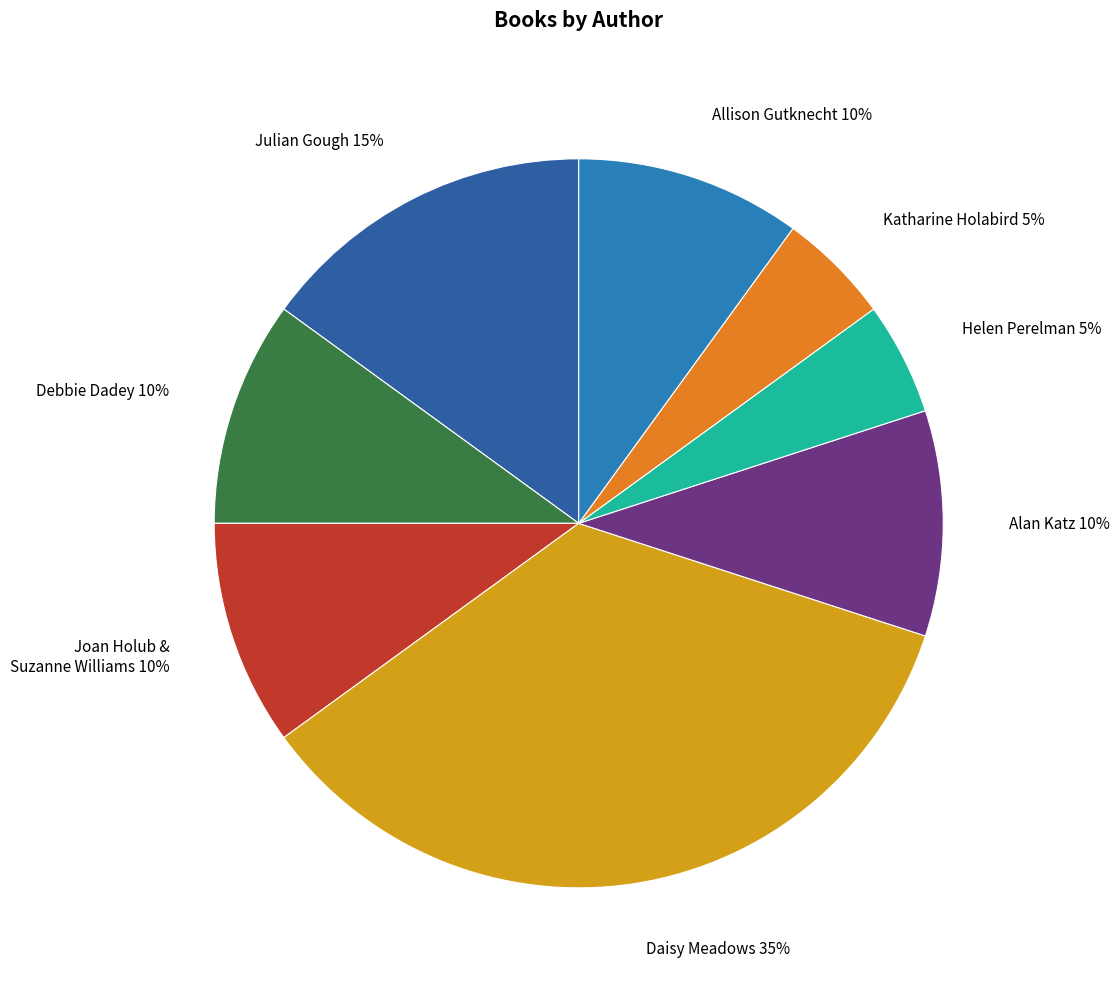

The Katharine Holabird 5% slice represents 1% of the pie. True or false?

False